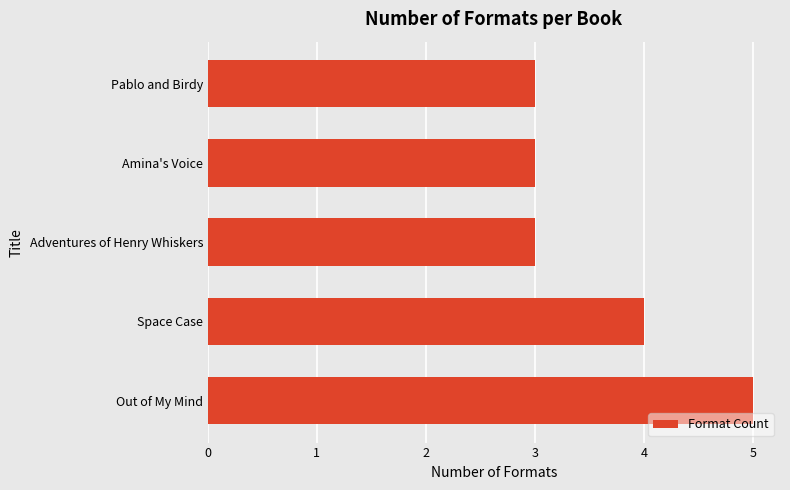

Between Out of My Mind and Amina's Voice, which is larger?

Out of My Mind